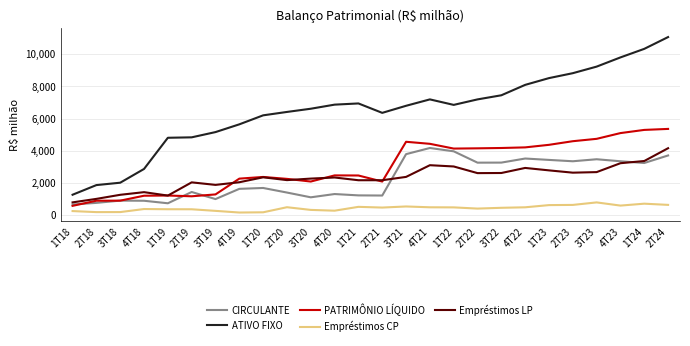

What is the difference between the maximum and minimum values in the ATIVO FIXO series?

9788.7